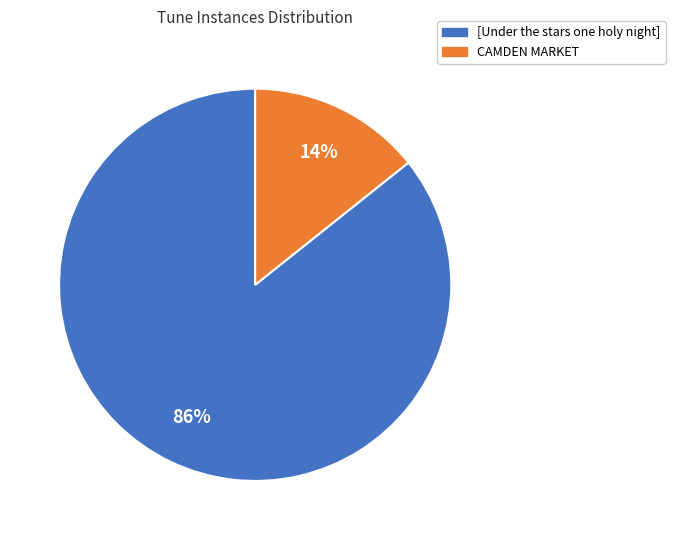

Between CAMDEN MARKET and [Under the stars one holy night], which is larger?

[Under the stars one holy night]